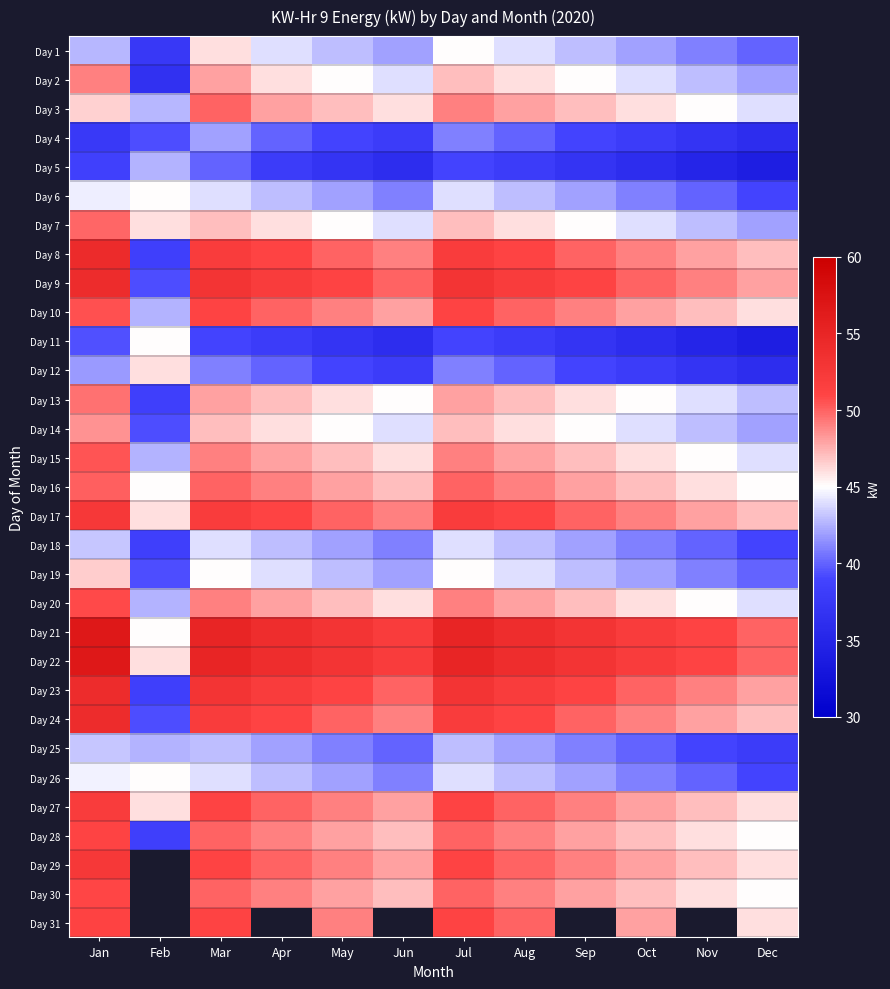

Reading left to right, what are all the values shown in this chart?

Day 1: Jan=42.7	Feb=37.6	Mar=46.0	Apr=44.0	May=43.0	Jun=42.0	Jul=45.0	Aug=44.0	Sep=43.0	Oct=42.0	Nov=41.0	Dec=40.0
Day 2: Jan=49.0	Feb=36.6	Mar=48.0	Apr=46.0	May=45.0	Jun=44.0	Jul=47.0	Aug=46.0	Sep=45.0	Oct=44.0	Nov=43.0	Dec=42.0
Day 3: Jan=46.5	Feb=42.7	Mar=50.0	Apr=48.0	May=47.0	Jun=46.0	Jul=49.0	Aug=48.0	Sep=47.0	Oct=46.0	Nov=45.0	Dec=44.0
Day 4: Jan=37.7	Feb=39.3	Mar=42.0	Apr=40.0	May=39.0	Jun=38.0	Jul=41.0	Aug=40.0	Sep=39.0	Oct=38.0	Nov=37.0	Dec=36.0
Day 5: Jan=38.5	Feb=42.6	Mar=40.0	Apr=38.0	May=37.0	Jun=36.0	Jul=39.0	Aug=38.0	Sep=37.0	Oct=36.0	Nov=35.0	Dec=34.0
Day 6: Jan=44.5	Feb=45.1	Mar=44.0	Apr=43.0	May=42.0	Jun=41.0	Jul=44.0	Aug=43.0	Sep=42.0	Oct=41.0	Nov=40.0	Dec=39.0
Day 7: Jan=49.9	Feb=46.0	Mar=47.0	Apr=46.0	May=45.0	Jun=44.0	Jul=47.0	Aug=46.0	Sep=45.0	Oct=44.0	Nov=43.0	Dec=42.0
Day 8: Jan=54.2	Feb=38.3	Mar=52.0	Apr=51.0	May=50.0	Jun=49.0	Jul=52.0	Aug=51.0	Sep=50.0	Oct=49.0	Nov=48.0	Dec=47.0
Day 9: Jan=54.1	Feb=39.3	Mar=53.0	Apr=52.0	May=51.0	Jun=50.0	Jul=53.0	Aug=52.0	Sep=51.0	Oct=50.0	Nov=49.0	Dec=48.0
Day 10: Jan=50.5	Feb=42.6	Mar=51.0	Apr=50.0	May=49.0	Jun=48.0	Jul=51.0	Aug=50.0	Sep=49.0	Oct=48.0	Nov=47.0	Dec=46.0
Day 11: Jan=39.4	Feb=45.1	Mar=39.0	Apr=38.0	May=37.0	Jun=36.0	Jul=39.0	Aug=38.0	Sep=37.0	Oct=36.0	Nov=35.0	Dec=34.0
Day 12: Jan=41.8	Feb=46.0	Mar=41.0	Apr=40.0	May=39.0	Jun=38.0	Jul=41.0	Aug=40.0	Sep=39.0	Oct=38.0	Nov=37.0	Dec=36.0
Day 13: Jan=49.5	Feb=38.3	Mar=48.0	Apr=47.0	May=46.0	Jun=45.0	Jul=48.0	Aug=47.0	Sep=46.0	Oct=45.0	Nov=44.0	Dec=43.0
Day 14: Jan=48.5	Feb=39.3	Mar=47.0	Apr=46.0	May=45.0	Jun=44.0	Jul=47.0	Aug=46.0	Sep=45.0	Oct=44.0	Nov=43.0	Dec=42.0
Day 15: Jan=50.5	Feb=42.6	Mar=49.0	Apr=48.0	May=47.0	Jun=46.0	Jul=49.0	Aug=48.0	Sep=47.0	Oct=46.0	Nov=45.0	Dec=44.0
Day 16: Jan=50.1	Feb=45.1	Mar=50.0	Apr=49.0	May=48.0	Jun=47.0	Jul=50.0	Aug=49.0	Sep=48.0	Oct=47.0	Nov=46.0	Dec=45.0
Day 17: Jan=52.5	Feb=46.0	Mar=52.0	Apr=51.0	May=50.0	Jun=49.0	Jul=52.0	Aug=51.0	Sep=50.0	Oct=49.0	Nov=48.0	Dec=47.0
Day 18: Jan=43.1	Feb=38.3	Mar=44.0	Apr=43.0	May=42.0	Jun=41.0	Jul=44.0	Aug=43.0	Sep=42.0	Oct=41.0	Nov=40.0	Dec=39.0
Day 19: Jan=46.5	Feb=39.3	Mar=45.0	Apr=44.0	May=43.0	Jun=42.0	Jul=45.0	Aug=44.0	Sep=43.0	Oct=42.0	Nov=41.0	Dec=40.0
Day 20: Jan=50.8	Feb=42.6	Mar=49.0	Apr=48.0	May=47.0	Jun=46.0	Jul=49.0	Aug=48.0	Sep=47.0	Oct=46.0	Nov=45.0	Dec=44.0
Day 21: Jan=56.7	Feb=45.1	Mar=55.0	Apr=54.0	May=53.0	Jun=52.0	Jul=55.0	Aug=54.0	Sep=53.0	Oct=52.0	Nov=51.0	Dec=50.0
Day 22: Jan=56.7	Feb=46.0	Mar=55.0	Apr=54.0	May=53.0	Jun=52.0	Jul=55.0	Aug=54.0	Sep=53.0	Oct=52.0	Nov=51.0	Dec=50.0
Day 23: Jan=54.1	Feb=38.3	Mar=53.0	Apr=52.0	May=51.0	Jun=50.0	Jul=53.0	Aug=52.0	Sep=51.0	Oct=50.0	Nov=49.0	Dec=48.0
Day 24: Jan=54.0	Feb=39.3	Mar=52.0	Apr=51.0	May=50.0	Jun=49.0	Jul=52.0	Aug=51.0	Sep=50.0	Oct=49.0	Nov=48.0	Dec=47.0
Day 25: Jan=43.2	Feb=42.6	Mar=43.0	Apr=42.0	May=41.0	Jun=40.0	Jul=43.0	Aug=42.0	Sep=41.0	Oct=40.0	Nov=39.0	Dec=38.0
Day 26: Jan=44.6	Feb=45.1	Mar=44.0	Apr=43.0	May=42.0	Jun=41.0	Jul=44.0	Aug=43.0	Sep=42.0	Oct=41.0	Nov=40.0	Dec=39.0
Day 27: Jan=52.0	Feb=46.0	Mar=51.0	Apr=50.0	May=49.0	Jun=48.0	Jul=51.0	Aug=50.0	Sep=49.0	Oct=48.0	Nov=47.0	Dec=46.0
Day 28: Jan=51.0	Feb=38.3	Mar=50.0	Apr=49.0	May=48.0	Jun=47.0	Jul=50.0	Aug=49.0	Sep=48.0	Oct=47.0	Nov=46.0	Dec=45.0
Day 29: Jan=52.4	Feb=0.0	Mar=51.0	Apr=50.0	May=49.0	Jun=48.0	Jul=51.0	Aug=50.0	Sep=49.0	Oct=48.0	Nov=47.0	Dec=46.0
Day 30: Jan=50.9	Feb=0.0	Mar=50.0	Apr=49.0	May=48.0	Jun=47.0	Jul=50.0	Aug=49.0	Sep=48.0	Oct=47.0	Nov=46.0	Dec=45.0
Day 31: Jan=51.2	Feb=0.0	Mar=51.0	Apr=0.0	May=49.0	Jun=0.0	Jul=51.0	Aug=50.0	Sep=0.0	Oct=48.0	Nov=0.0	Dec=46.0